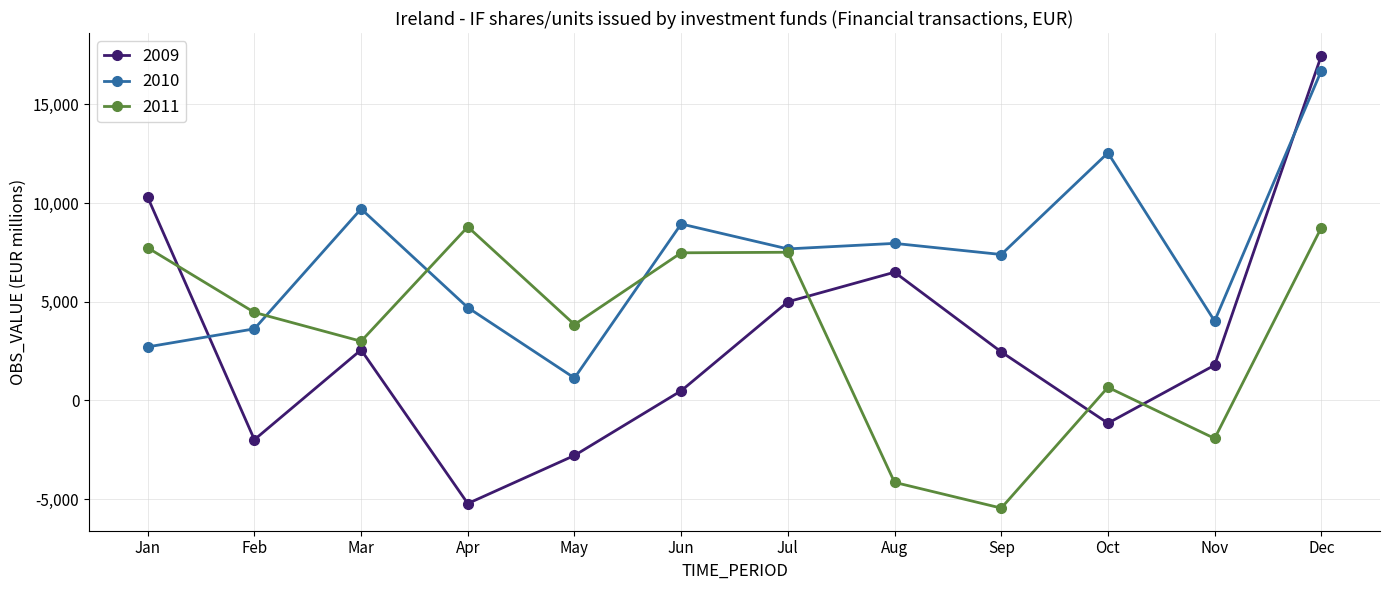

True or false: 2010 has more than 1 points higher than both neighbors.

True